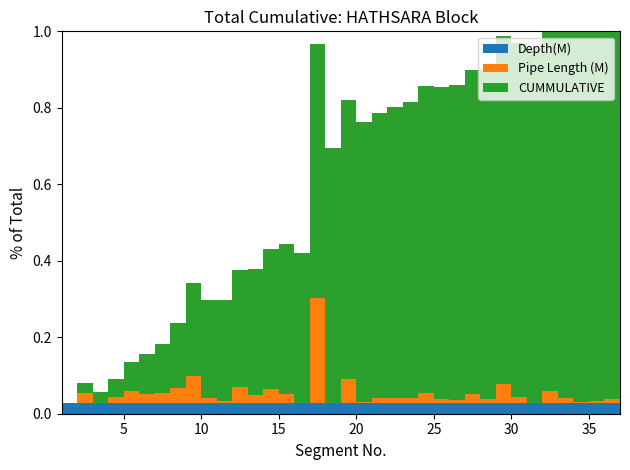

Reading left to right, what are all the values shown in this chart?

Pipe Length (M): 1.8	80.0	4.3	53.2	94.8	77.1	81.0	122.5	219.4	41.6	19.4	128.3	69.6	115.0	76.5	1.8	830.5	2.0	192.0	8.6	38.9	44.1	43.0	82.0	38.4	28.0	71.2	37.0	154.0	48.2	2.0	96.1	40.0	7.7	21.7	31.1	23.0
CUMMULATIVE: 1.8	81.8	86.1	139.3	234.1	311.2	392.2	514.7	734.1	775.7	795.1	923.4	993.0	1108.0	1184.5	1186.3	2016.8	2018.8	2210.8	2219.4	2258.3	2302.4	2345.4	2427.4	2465.8	2493.8	2565.0	2602.0	2756.0	2804.2	2806.2	2902.3	2942.3	2950.0	2971.7	3002.8	3025.8
Depth(M): 1.1	1.1	1.1	1.1	1.1	1.1	1.1	1.1	1.1	1.1	1.1	1.1	1.1	1.1	1.1	1.1	1.1	1.1	1.1	1.1	1.1	1.1	1.1	1.1	1.1	1.1	1.1	1.1	1.1	1.1	1.1	1.1	1.1	1.1	1.1	1.1	1.1